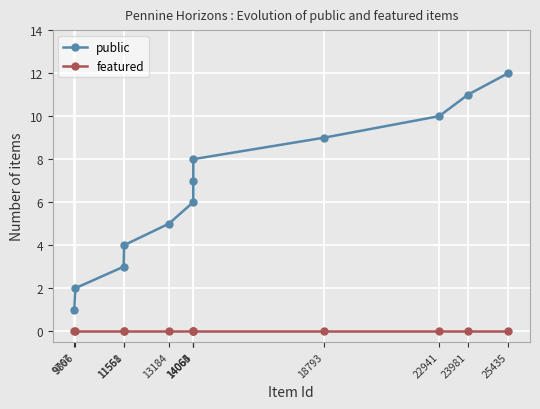

List the series in order of their overall mean, highest first.

public, featured